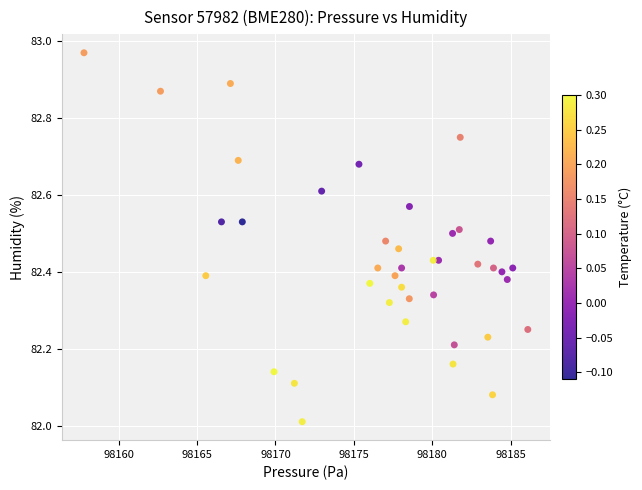

What is the range of X values (max minus min)?

28.3